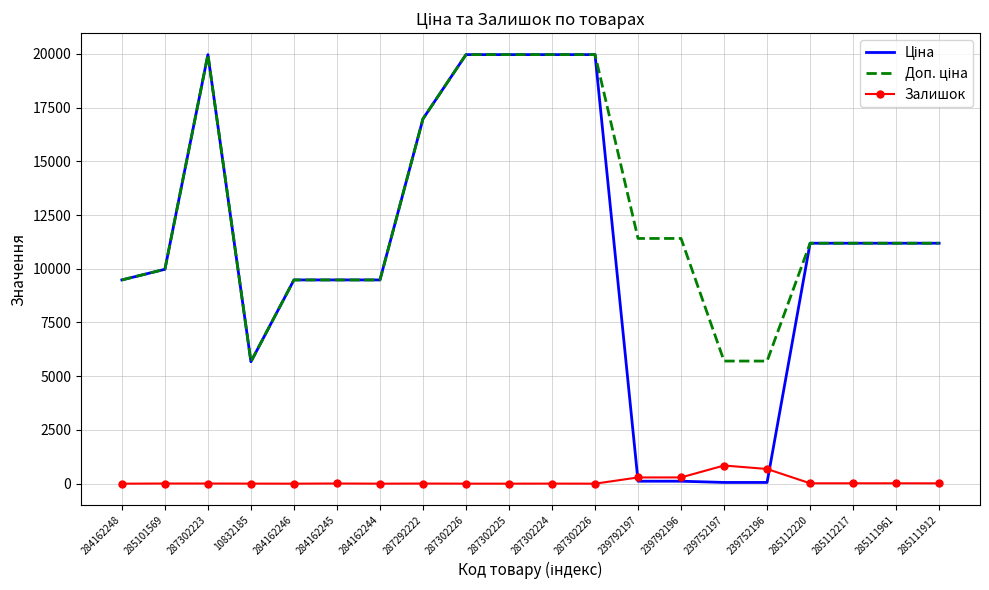

How many data points does each series have?

20